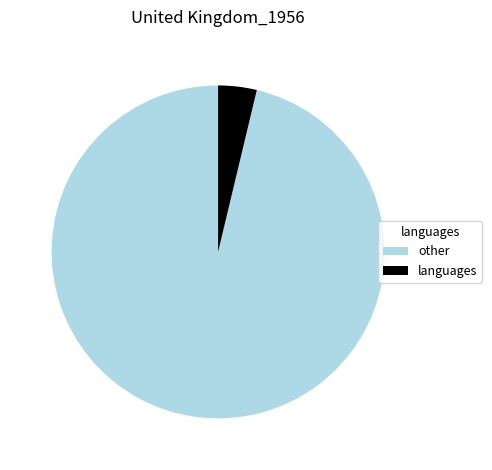

Count the number of slices in the pie.

2